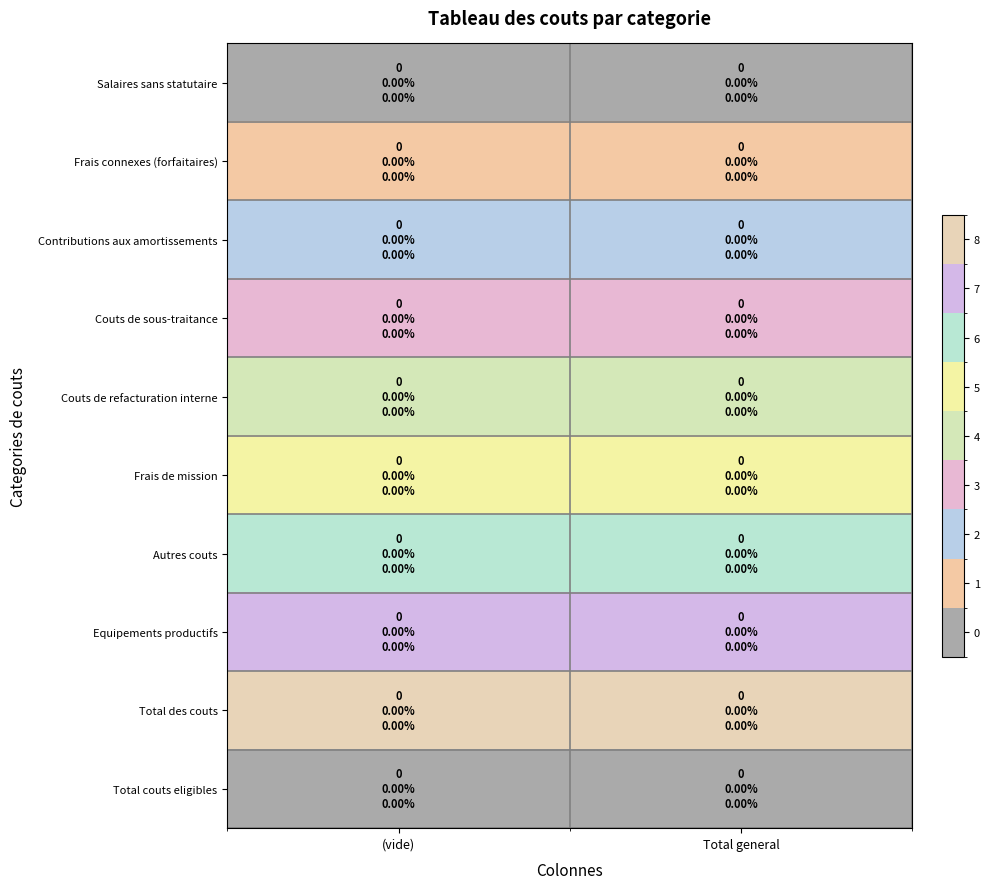

How many distinct data groups are displayed?

10